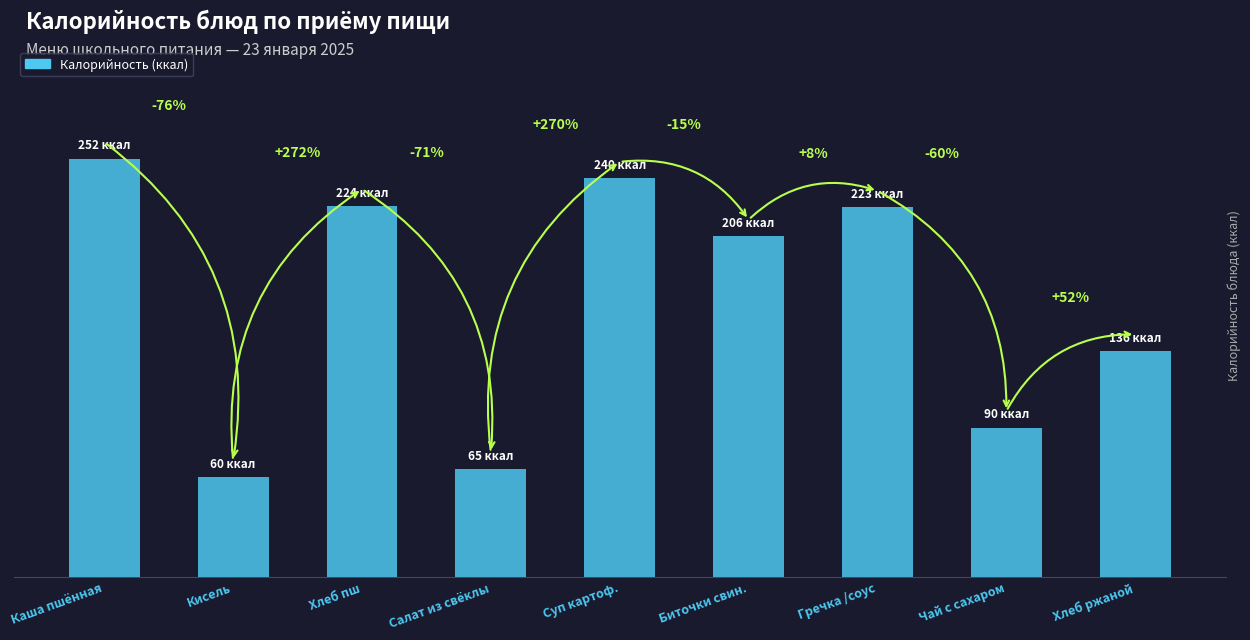

What is the approximate value at Каша пшённая?

252.4